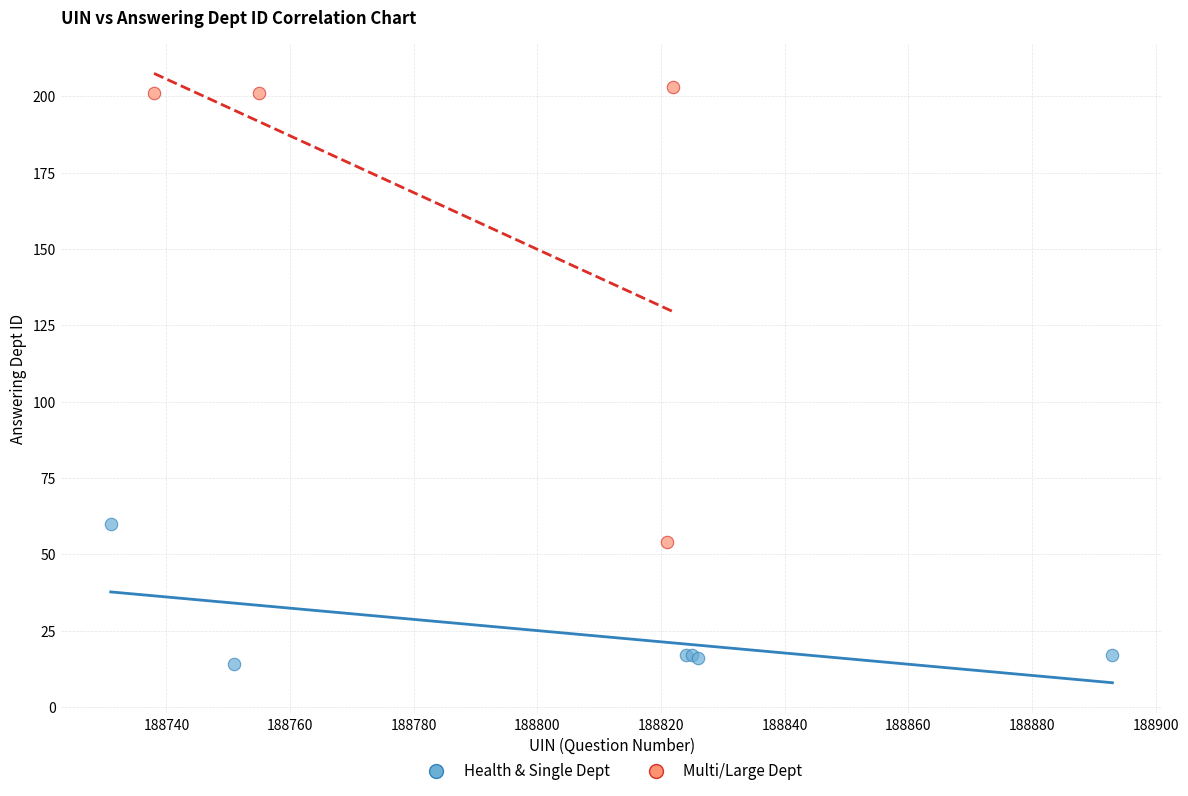

Which series contains the lowest Y value?

Health & Single Dept